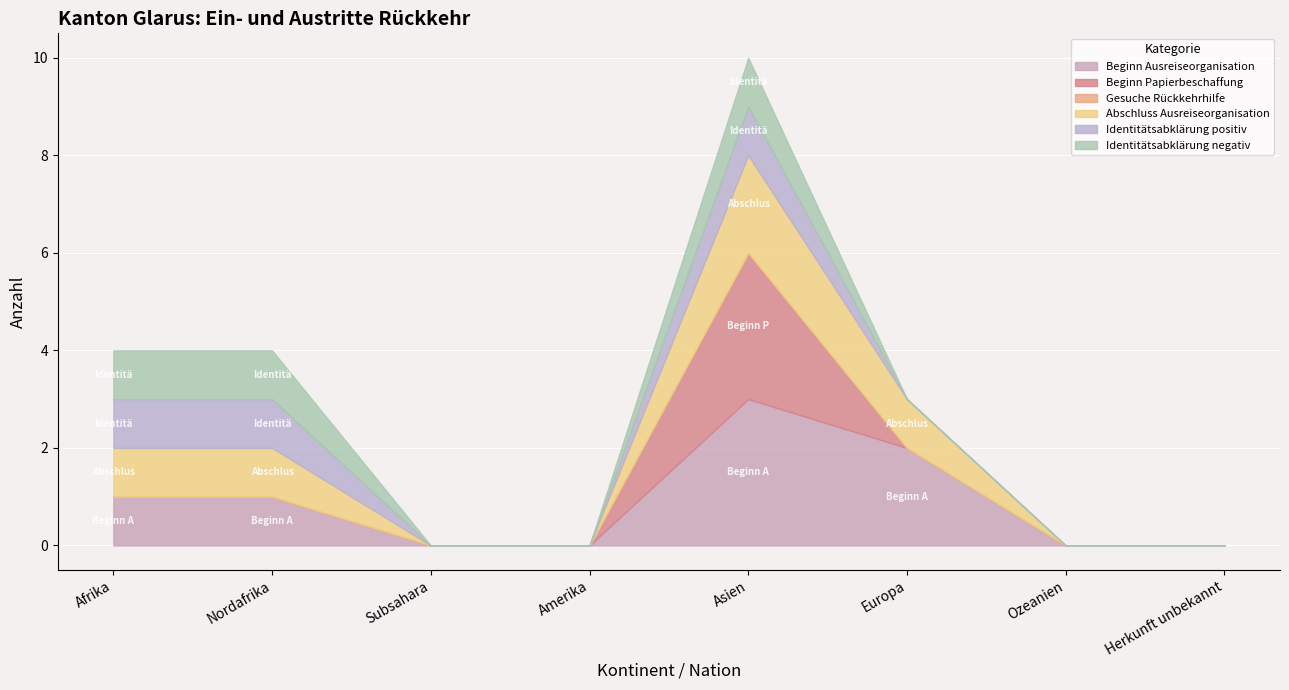

How many interior local peaks does the Identitätsabklärung positiv series have?

1